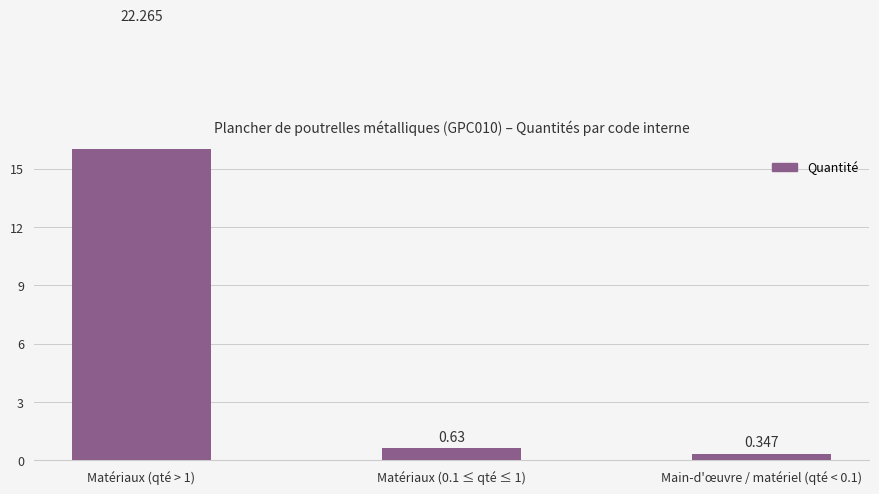

What position from the left is Matériaux (0.1 ≤ qté ≤ 1)?

2